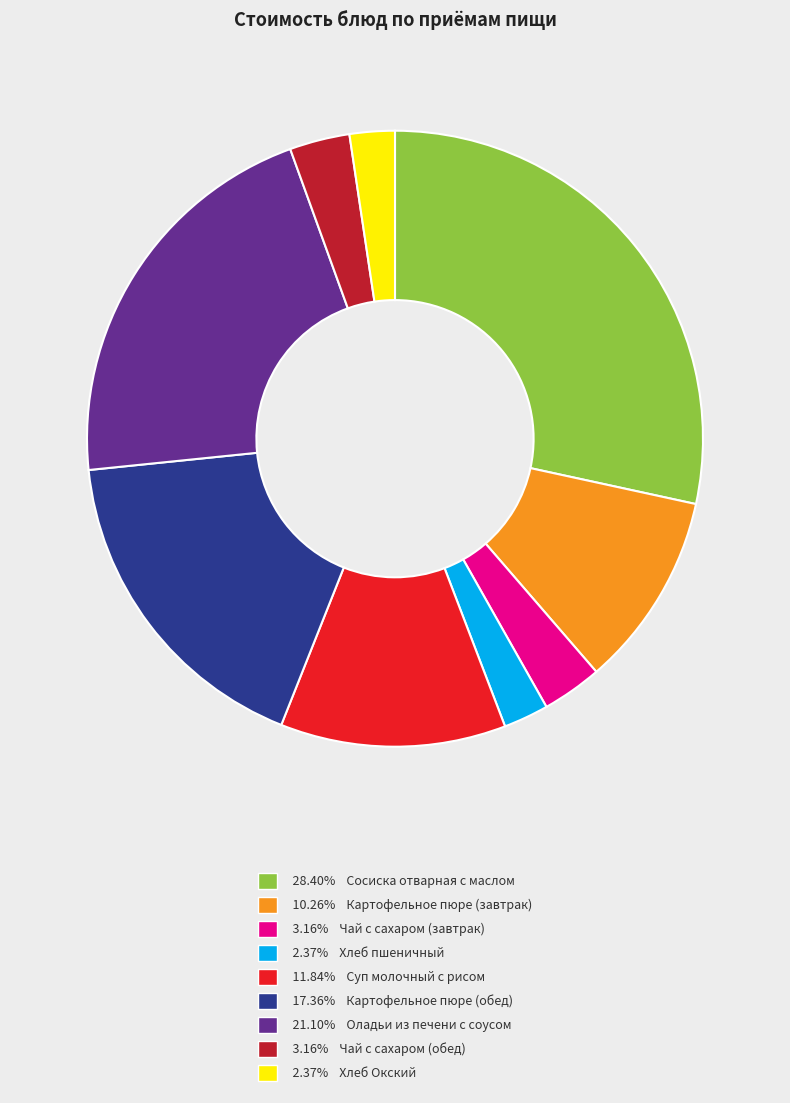

Count the number of slices in the pie.

9